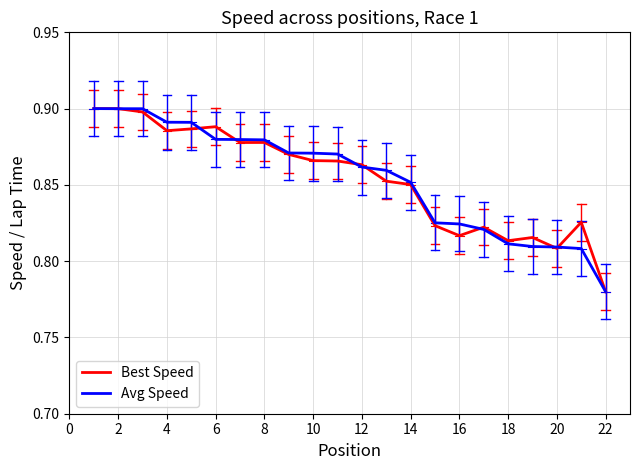

Does the chart have visible grid lines?

Yes